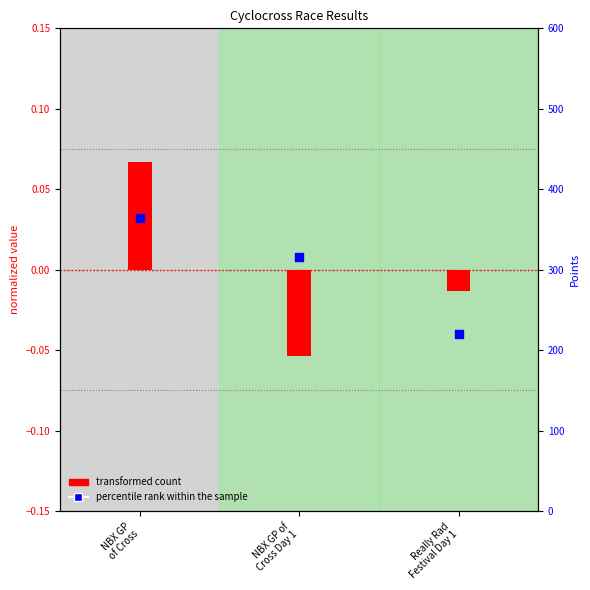

At how many categories does at least one series exceed 0?

2